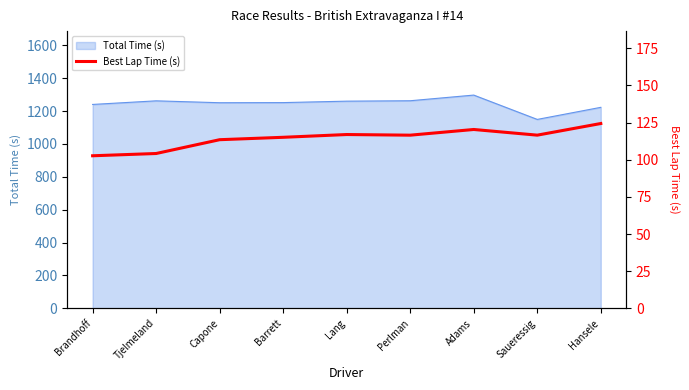

What value does the Total Time (s) series have at Lang?

1260.3